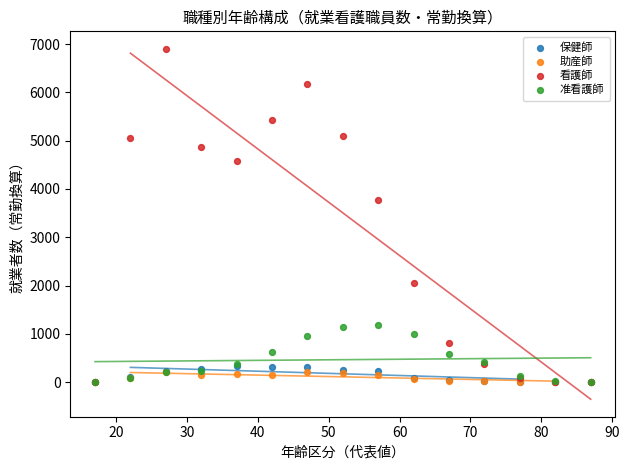

Across all series, what Y value is closest to 3451?

3764.6